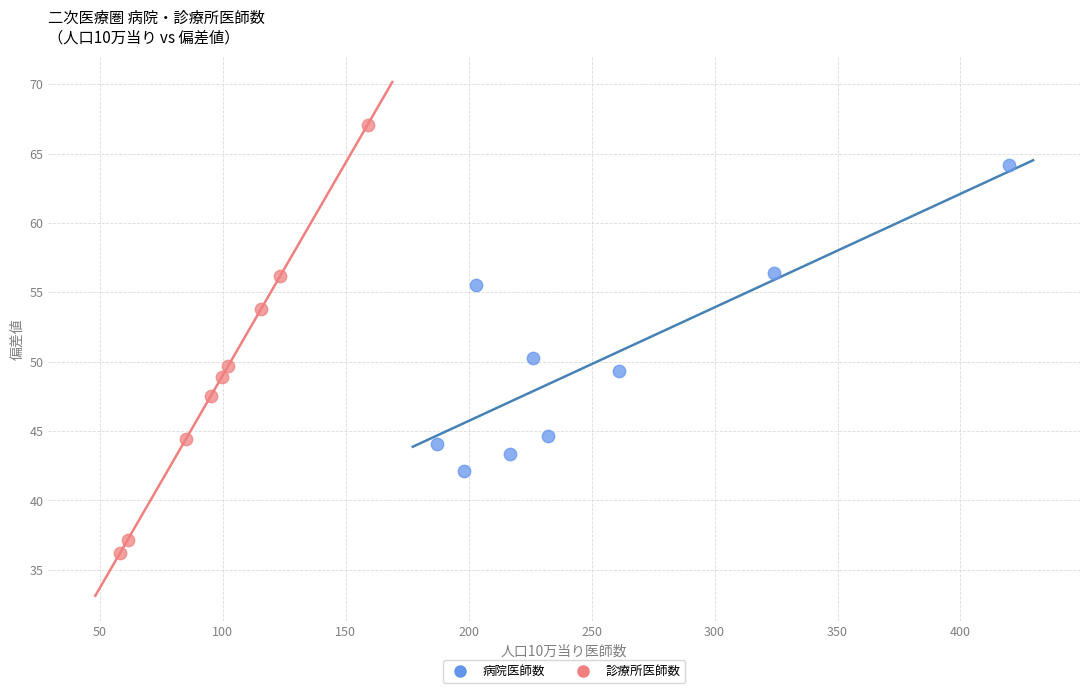

Which series reaches the maximum Y coordinate?

診療所医師数